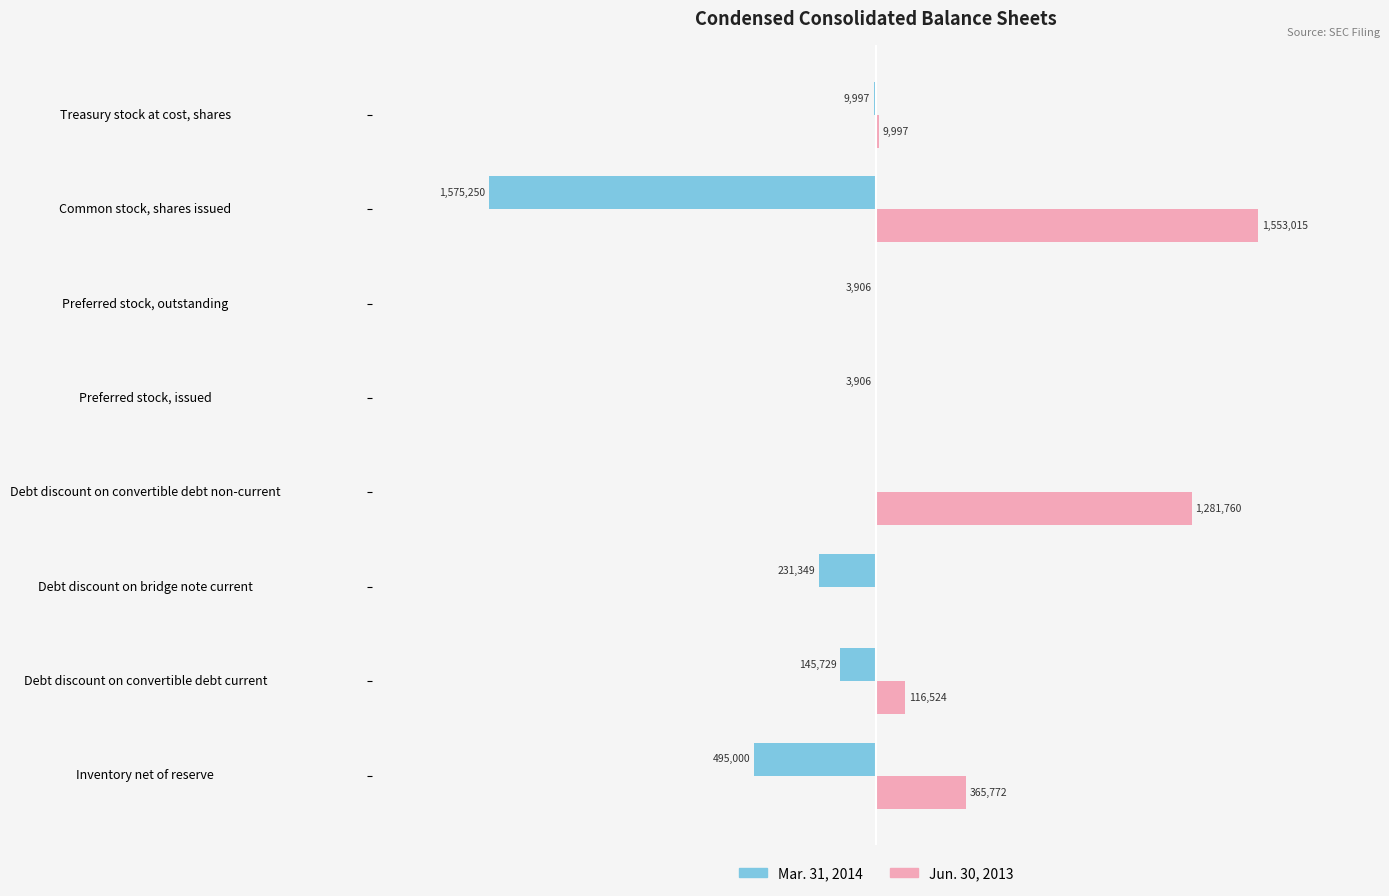

What is the highest value of the Jun. 30, 2013 series?

1553015